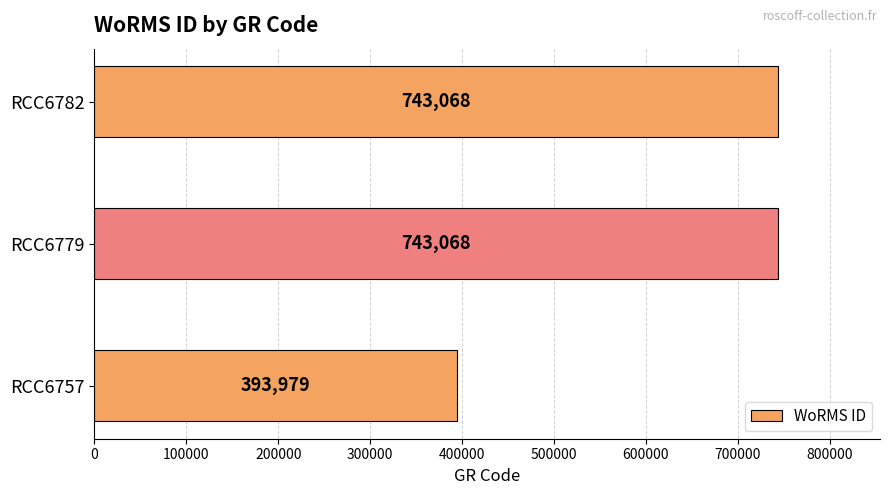

What is the smallest value displayed?

393979